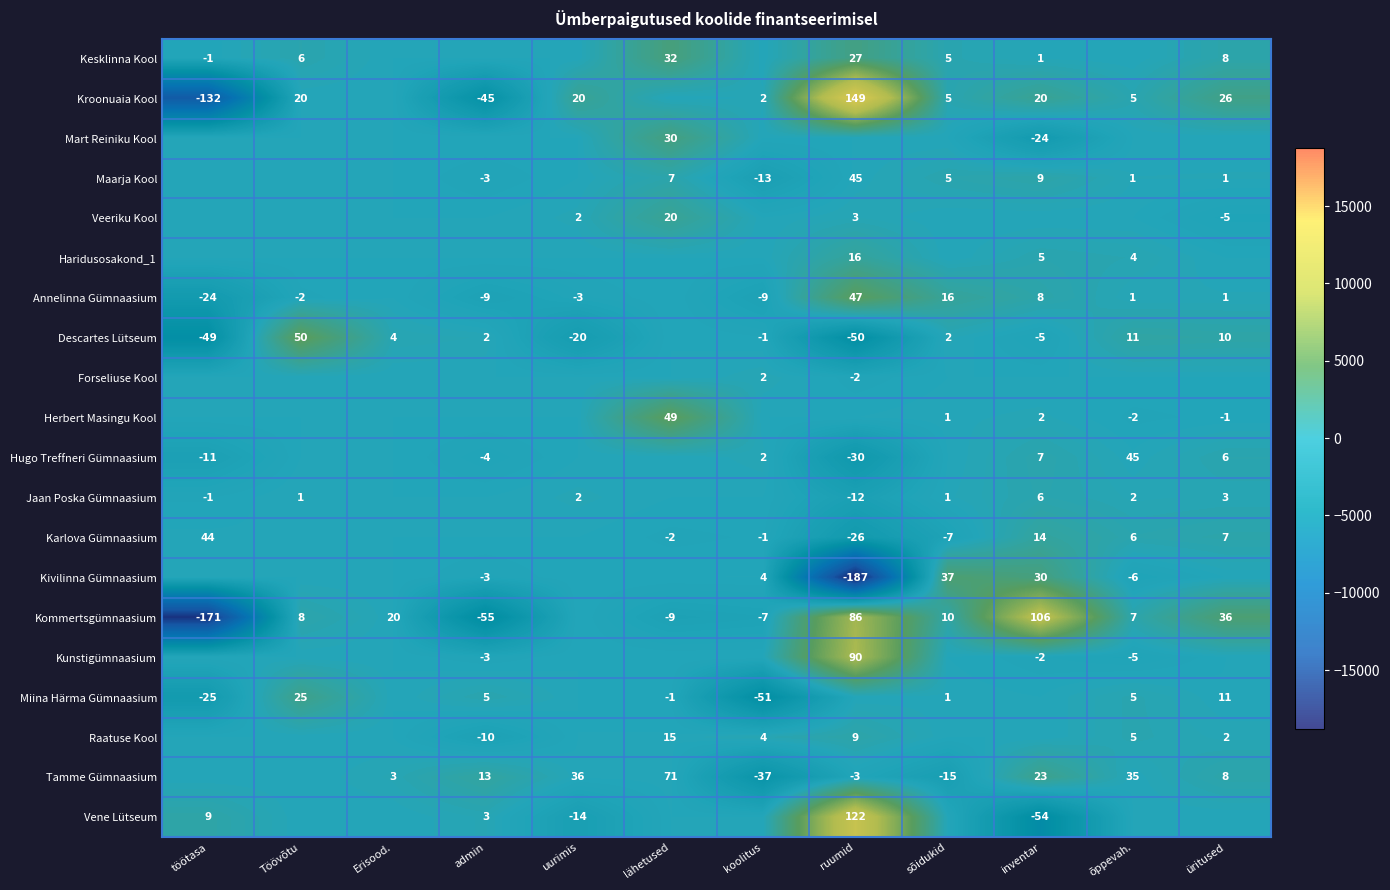

What is the difference between the Kommertsgümnaasium values at ruumid and üritused?

50